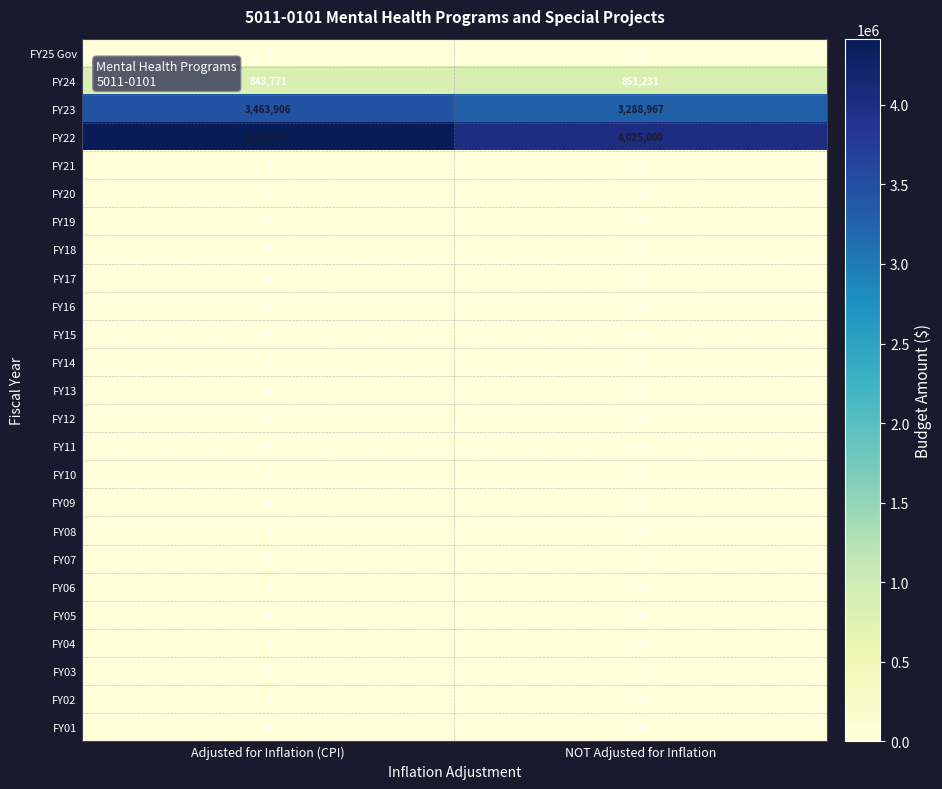

What is the spread (max minus min) of values at NOT Adjusted for Inflation?

4025000